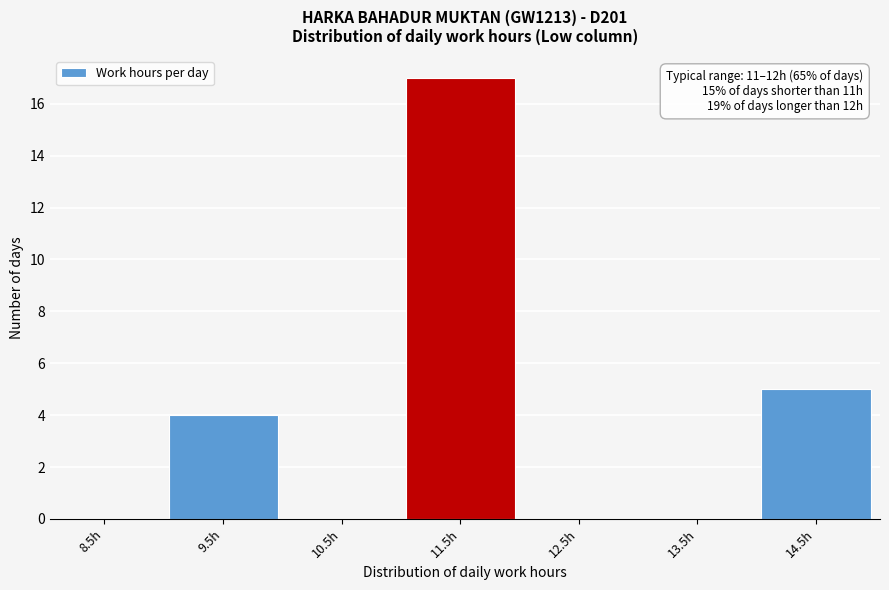

Which range on the x-axis has the tallest bar?

11 to 12